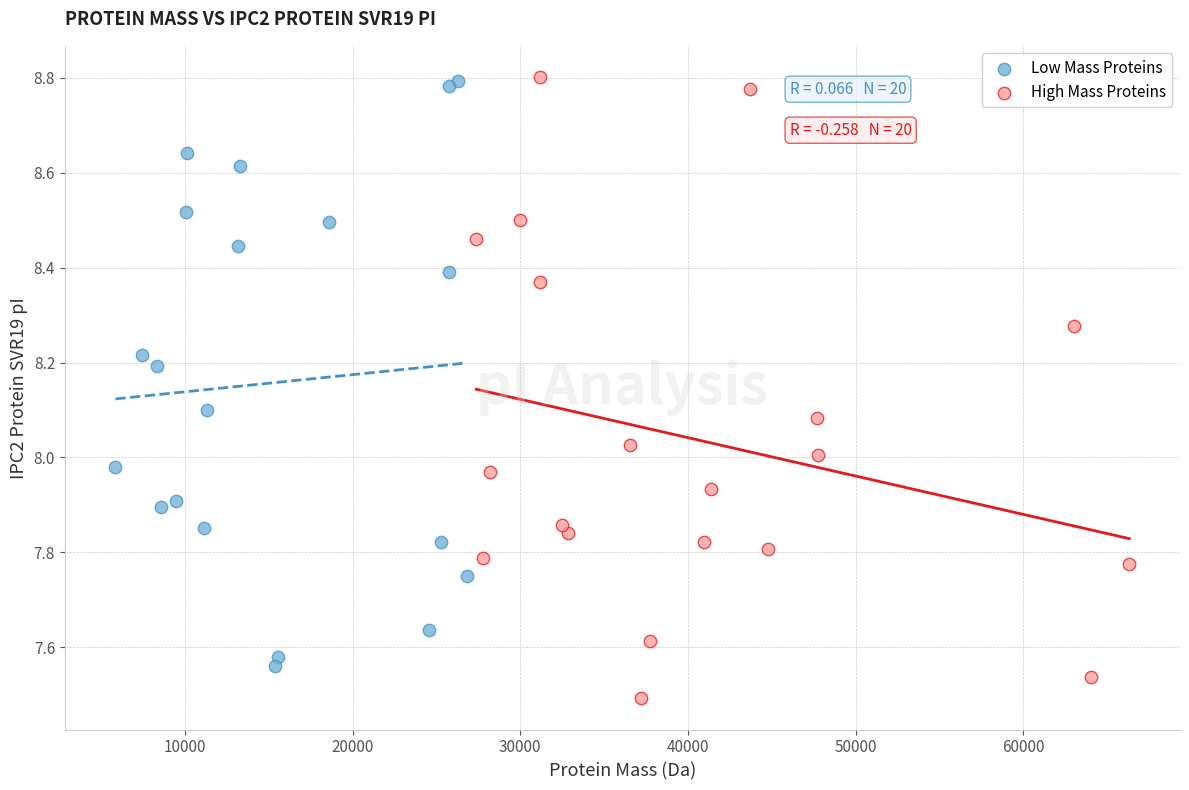

Which series reaches the minimum Y coordinate?

High Mass Proteins